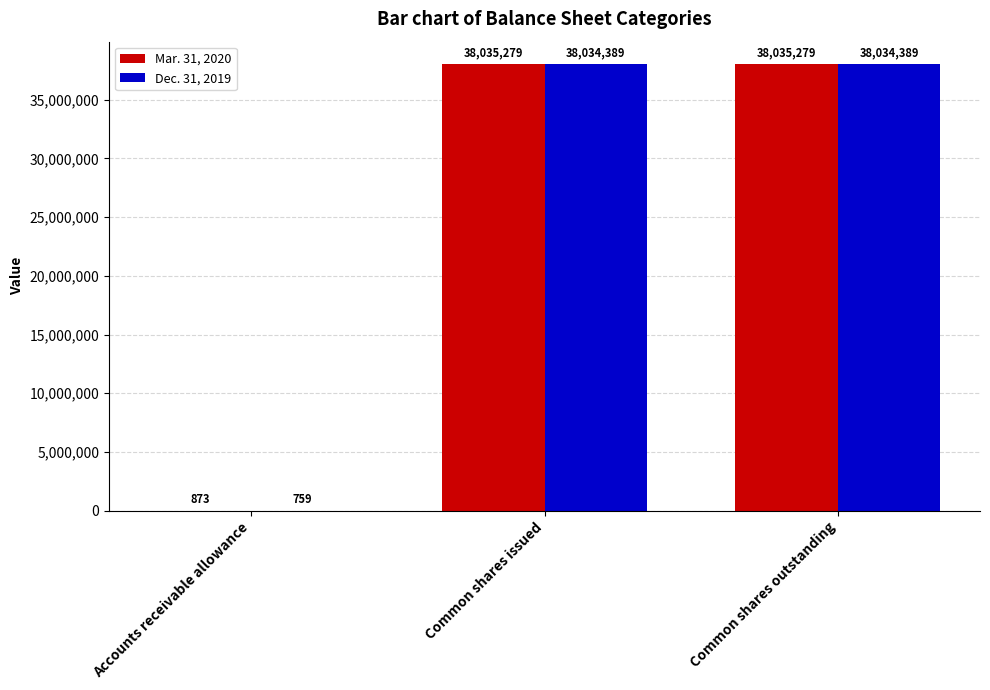

Reading left to right, extract all data points from this chart.

Mar. 31, 2020: 873	38035279	38035279
Dec. 31, 2019: 759	38034389	38034389